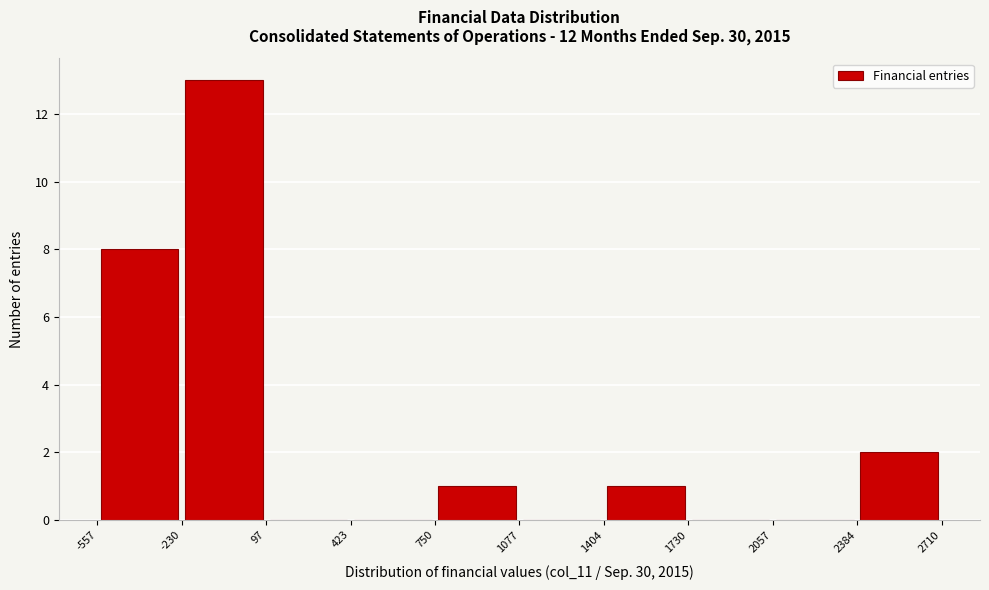

How tall is the bar that spans -557 to -230 on the x-axis? The values are not printed on the chart, so give them approximately, as read against the axis.

8